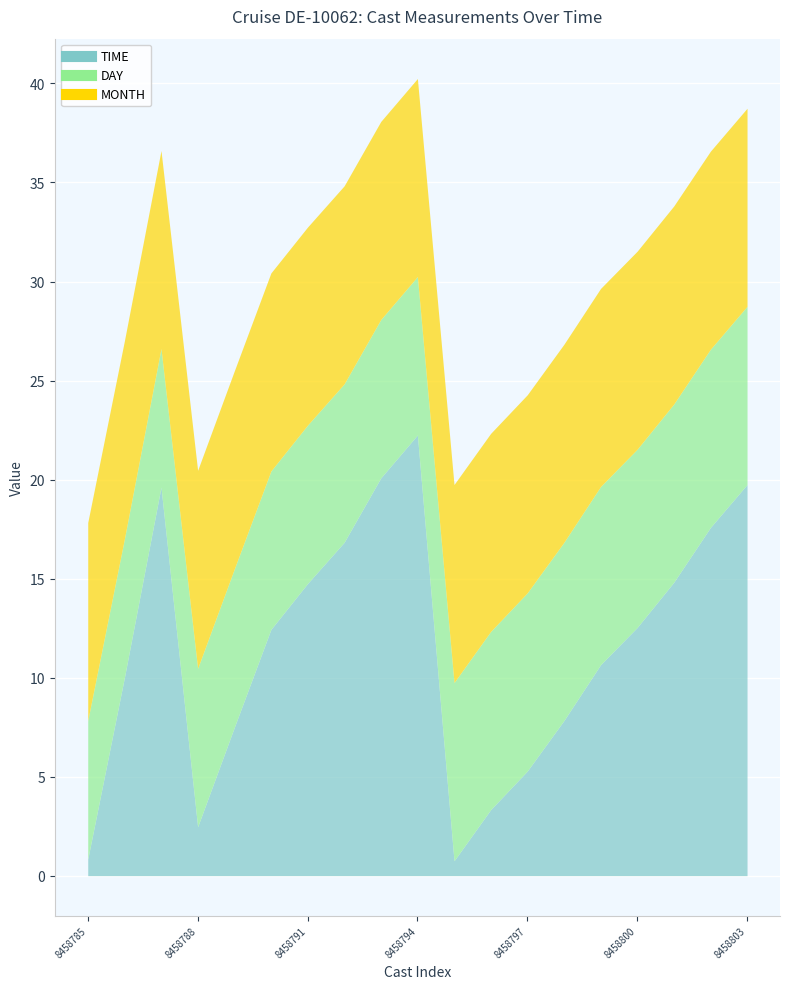

Is the value of TIME at 8458785 greater than the value of MONTH at 8458792?

No